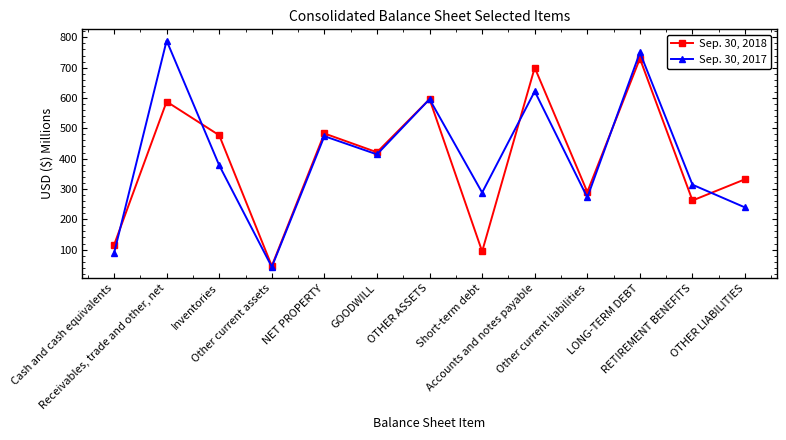

Count the number of data series in this chart.

2